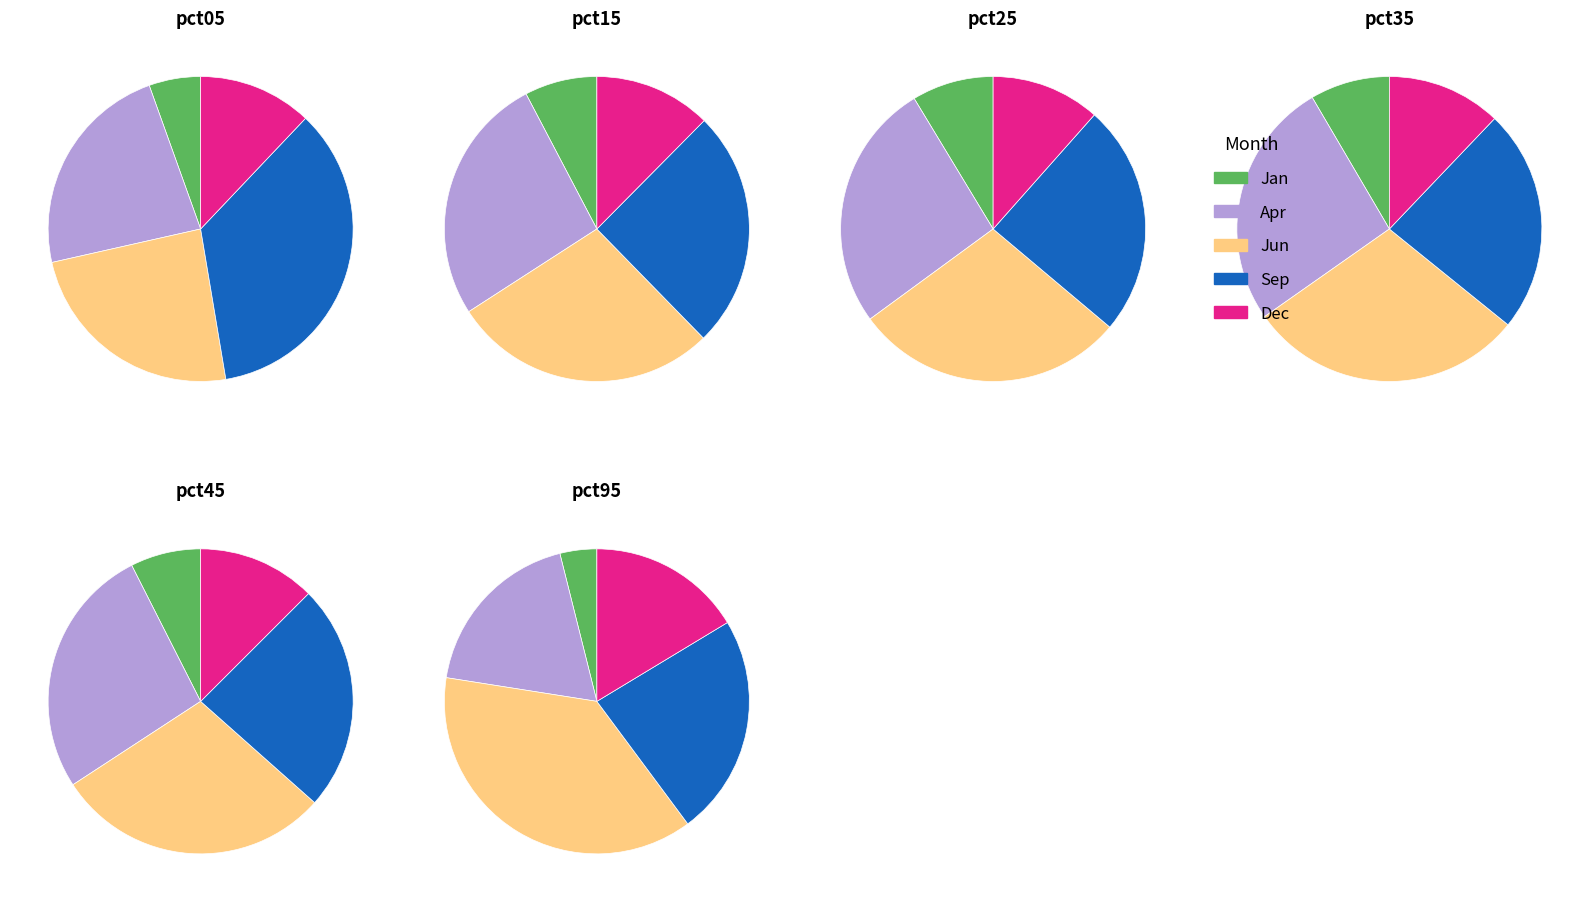

What percentage is the pct15 slice, to the nearest percent?

9%